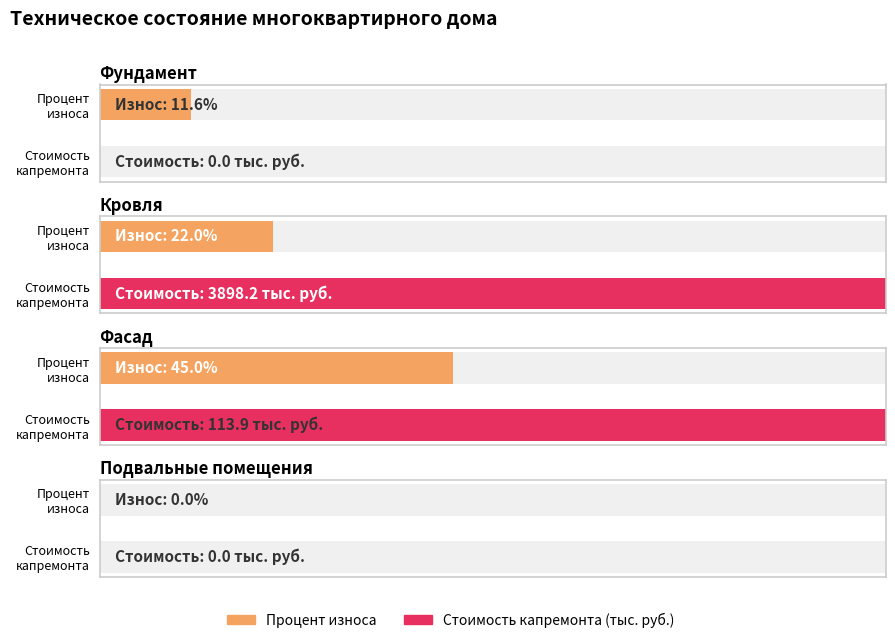

Between Фундамент and Фасад, which series saw the biggest shift?

Стоимость капремонта (тыс. руб.)